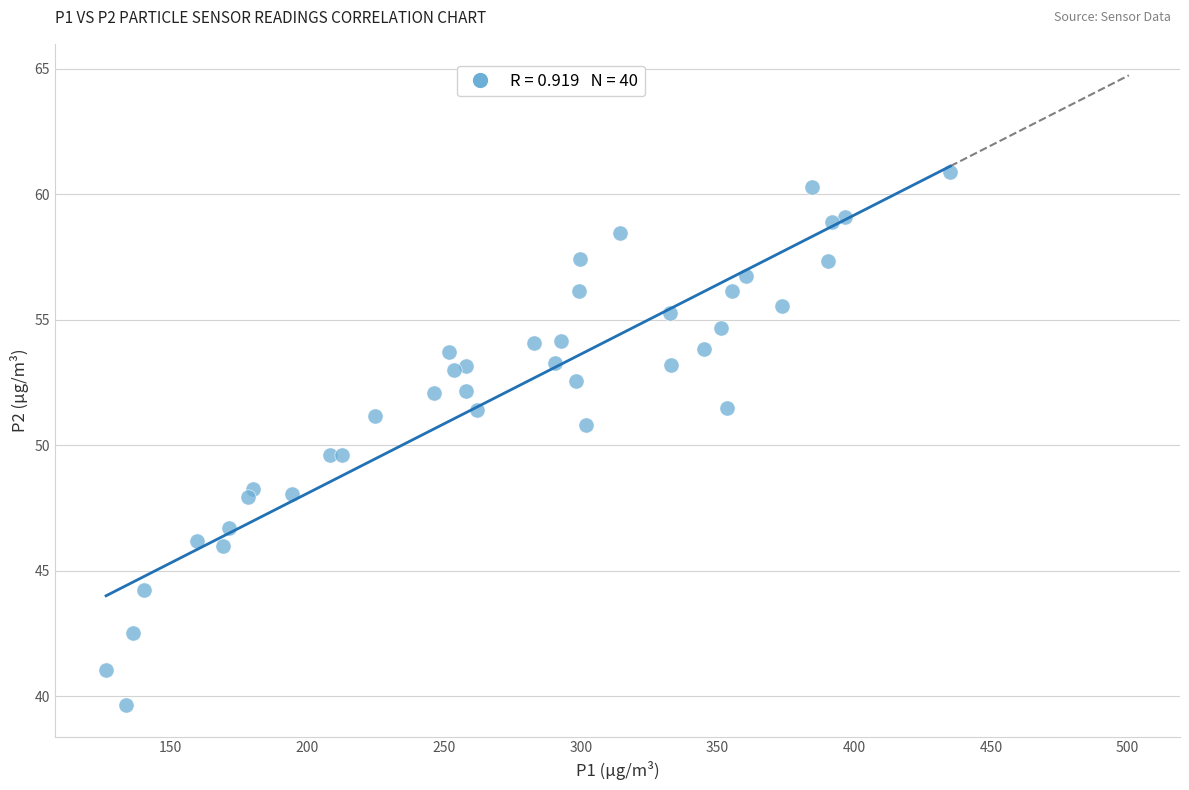

What is the range of X values (max minus min)?

308.8